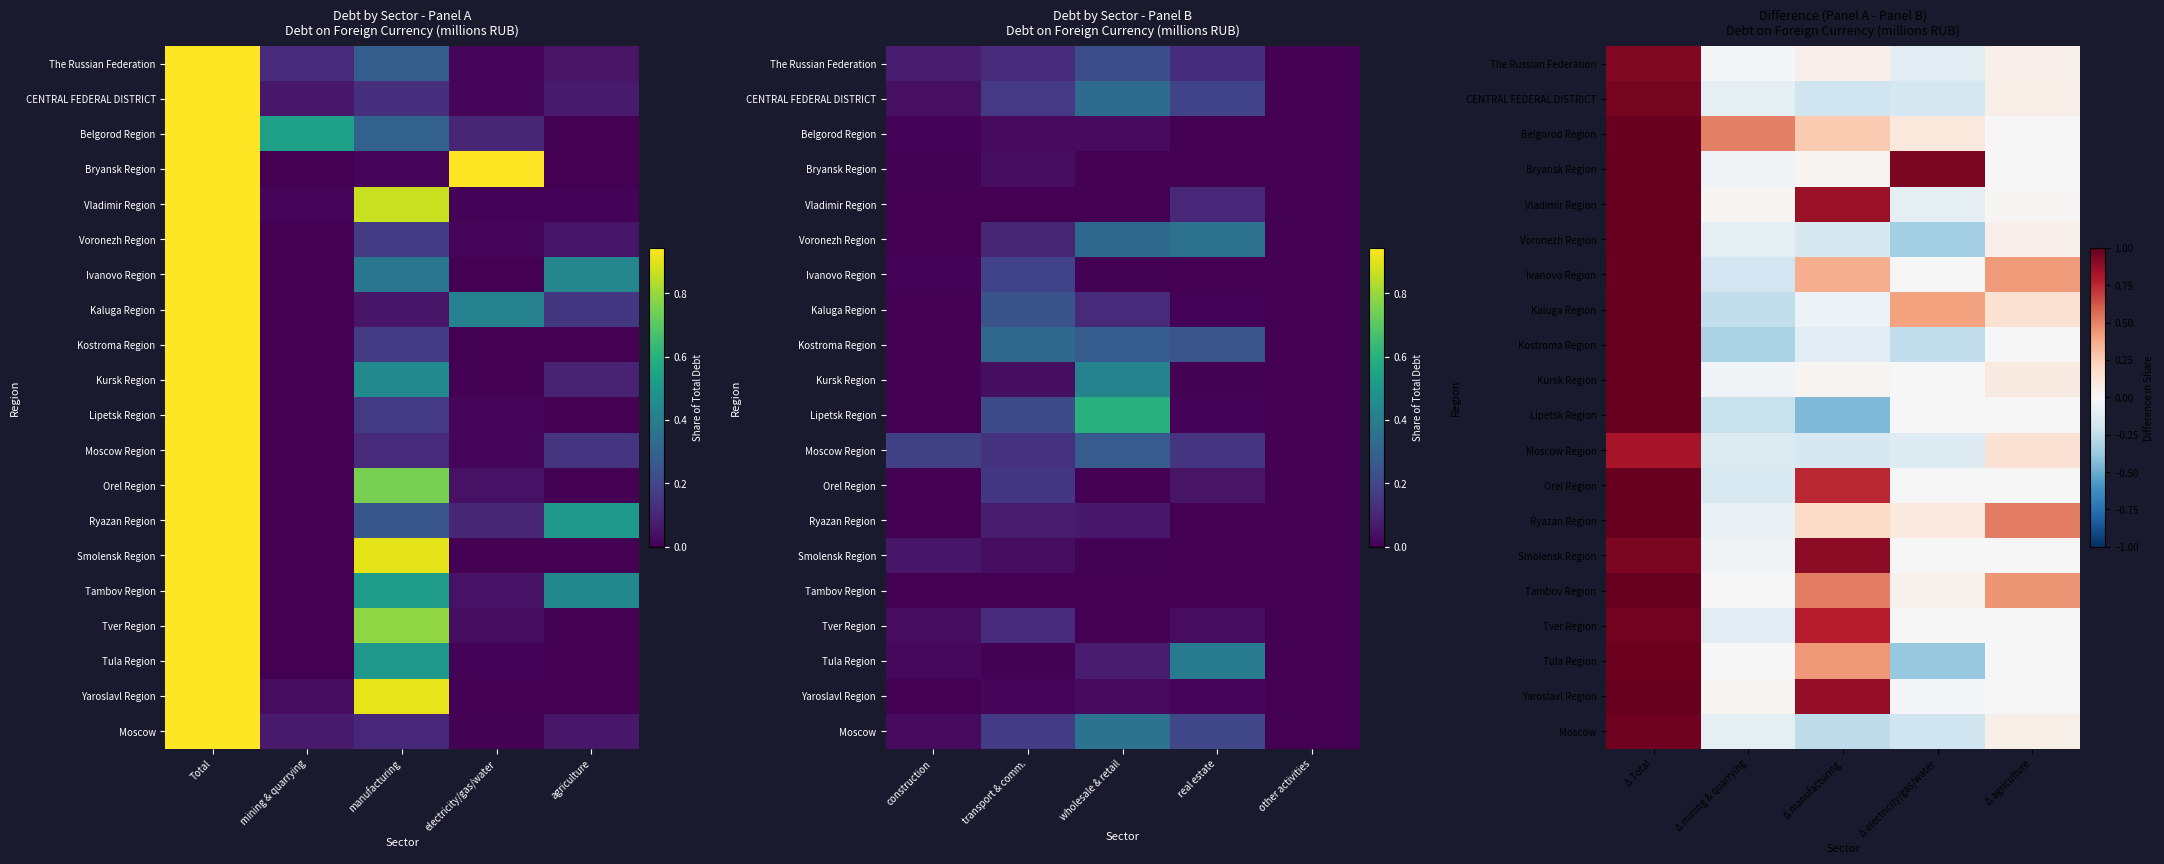

What is the sum of the Ivanovo Region values at Δ Total and Δ agriculture?

1.4